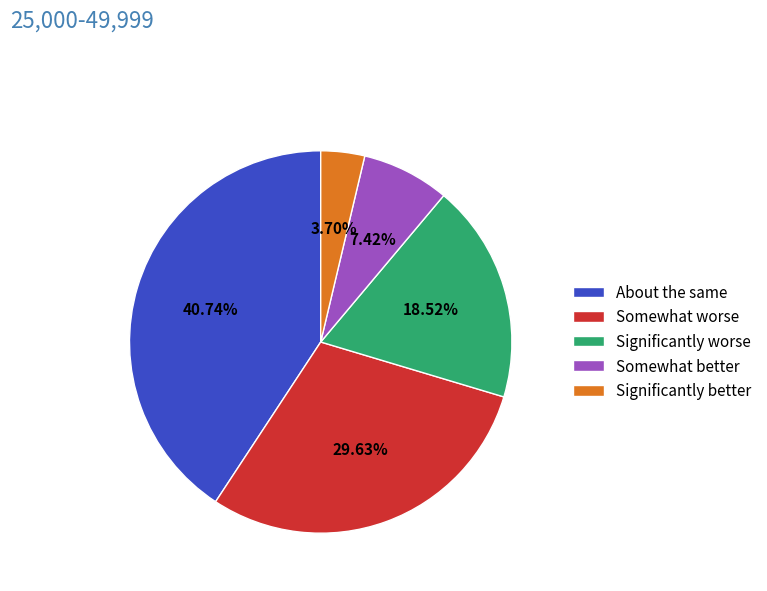

Does any single category account for the majority?

No